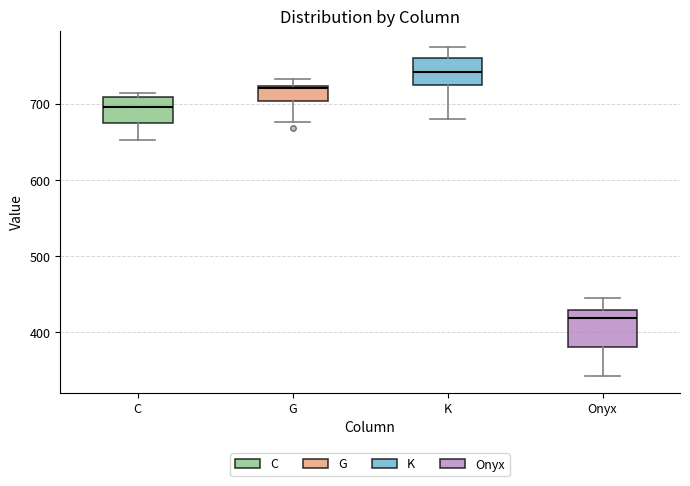

Which box has the lowest median line?

Onyx